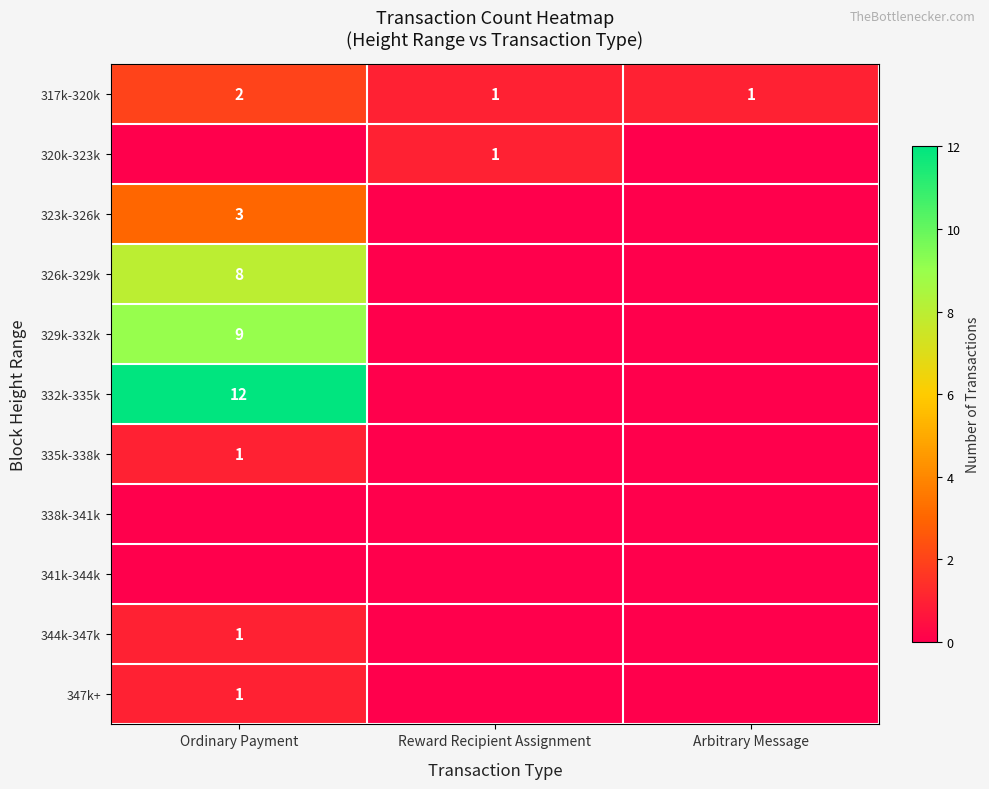

What is the sum of all 317k-320k values?

4